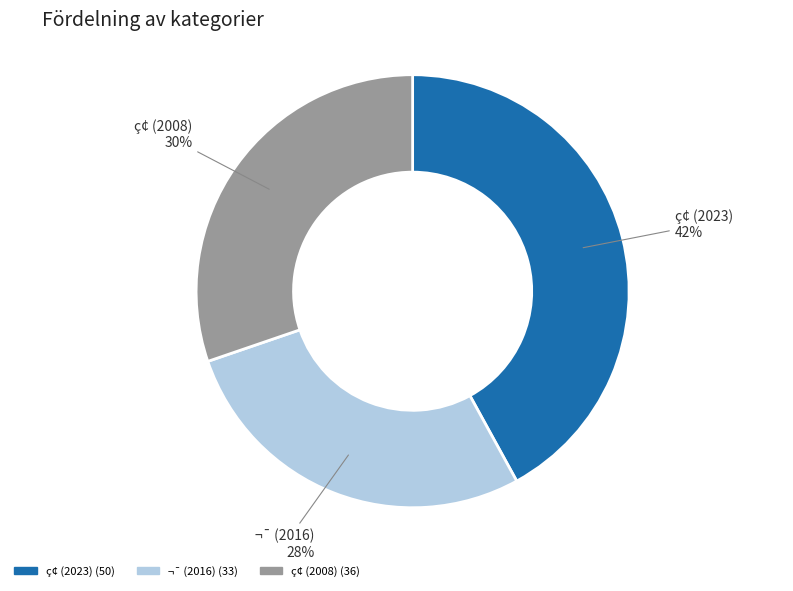

To the nearest percent, what is the average slice percentage?

33%